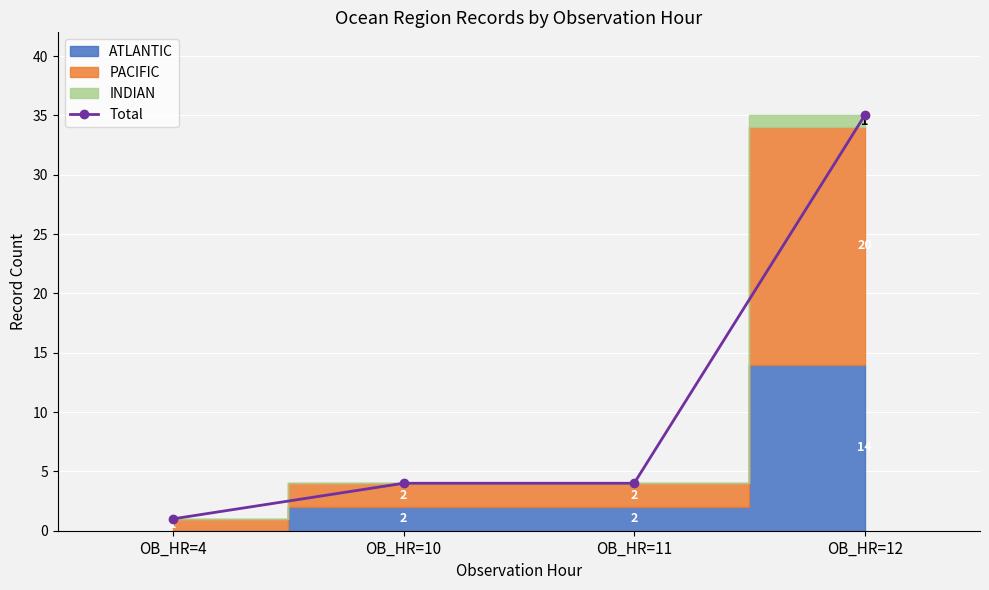

The chart shows a value of 4 at OB_HR=10. True or false?

True